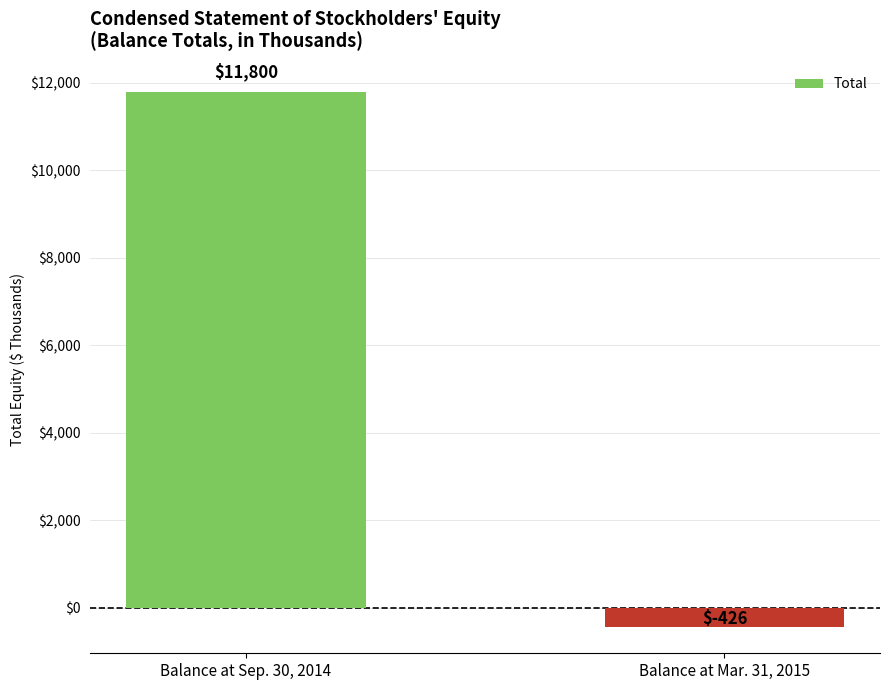

Reading left to right, extract all data points from this chart.

11800	-426